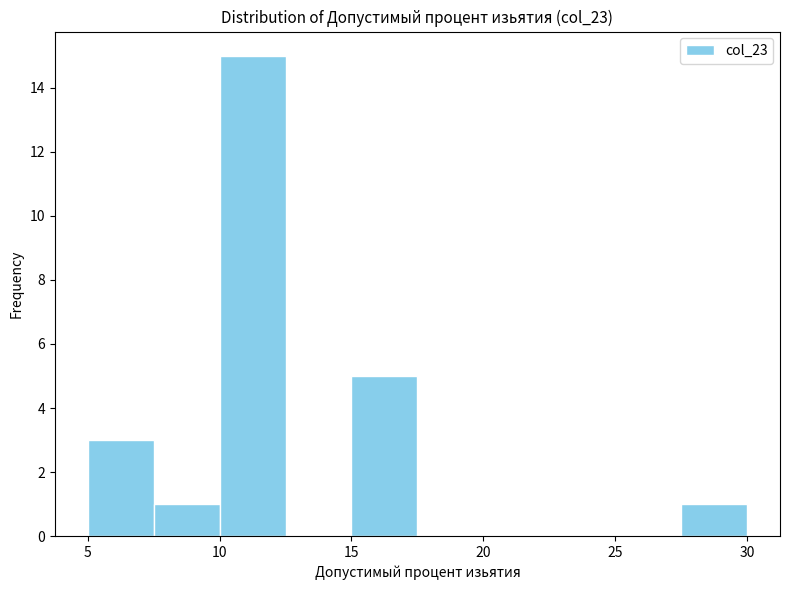

Reading left to right, transcribe this chart: for each bar, give the range it covers on the x-axis and its height. The values are not printed on the chart, so give them approximately, as read against the axis.

5.0 to 7.5: 3
7.5 to 10.0: 1
10.0 to 12.5: 15
12.5 to 15.0: 0
15.0 to 17.5: 5
17.5 to 20.0: 0
20.0 to 22.5: 0
22.5 to 25.0: 0
25.0 to 27.5: 0
27.5 to 30.0: 1